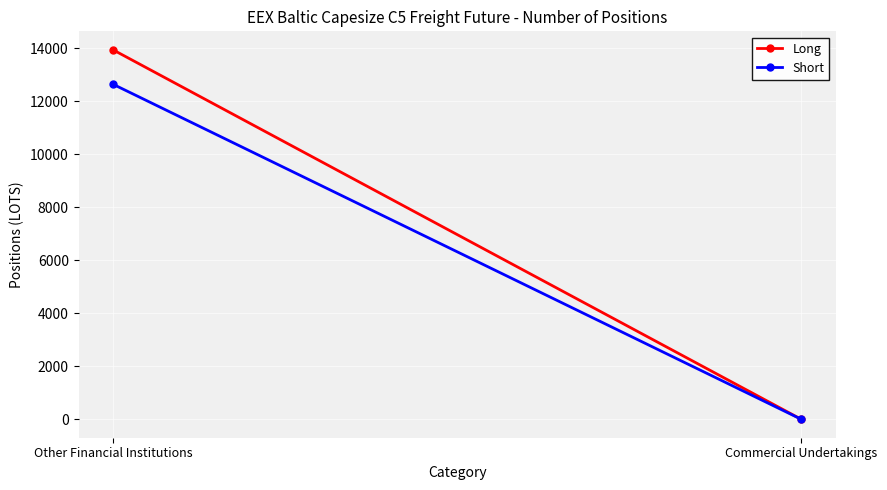

At which category does the chart reach its peak across all series?

Other Financial Institutions